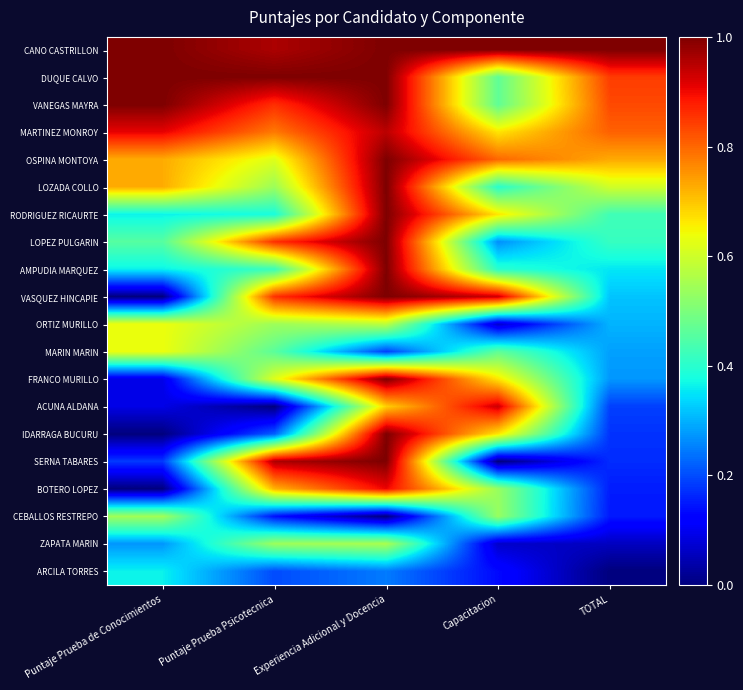

Which series has the widest spread of values?

VASQUEZ HINCAPIE